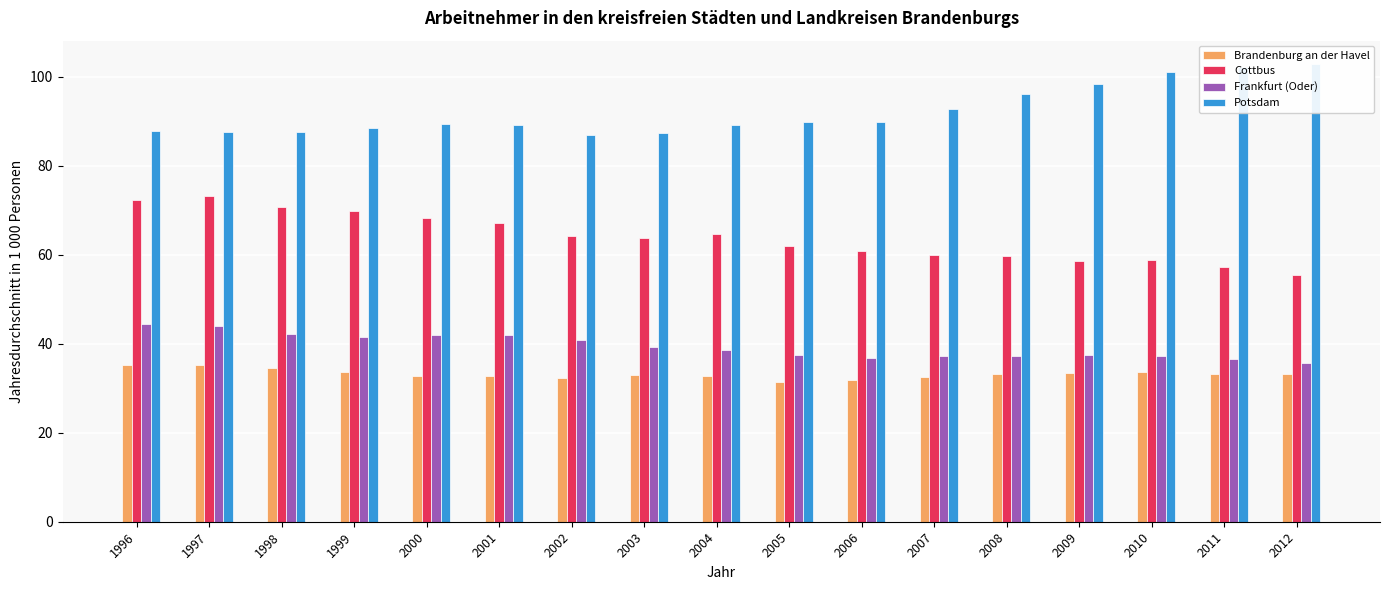

The Potsdam series shows 101.1 at 2010. True or false?

True